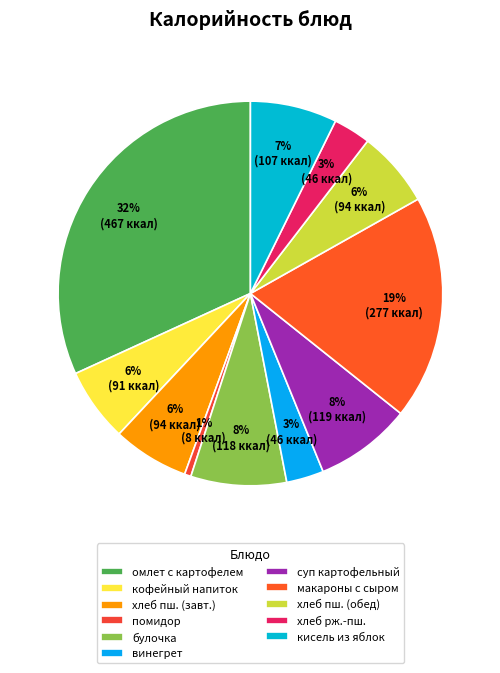

To the nearest percent, what is the difference between the largest and smallest slice percentages?

31%